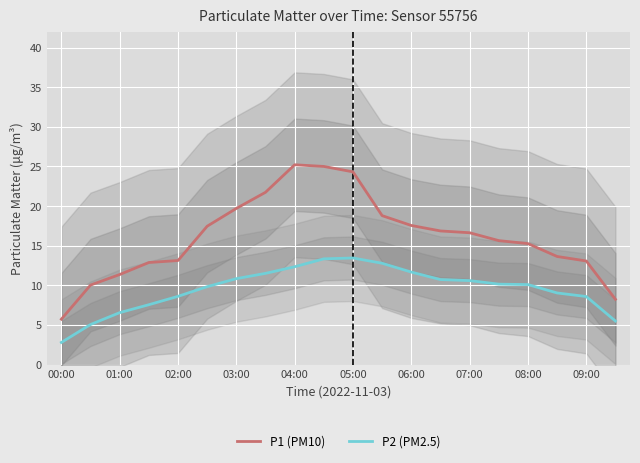

What value does the P1 (PM10) series have at 08:00?

15.3